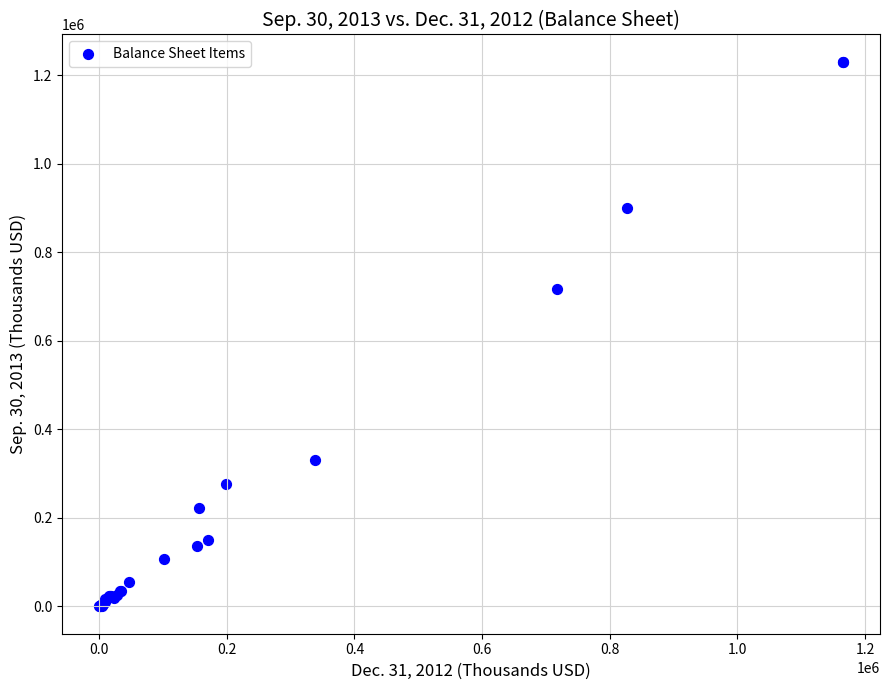

What Y value in the scatter plot is closest to 615187?

718039